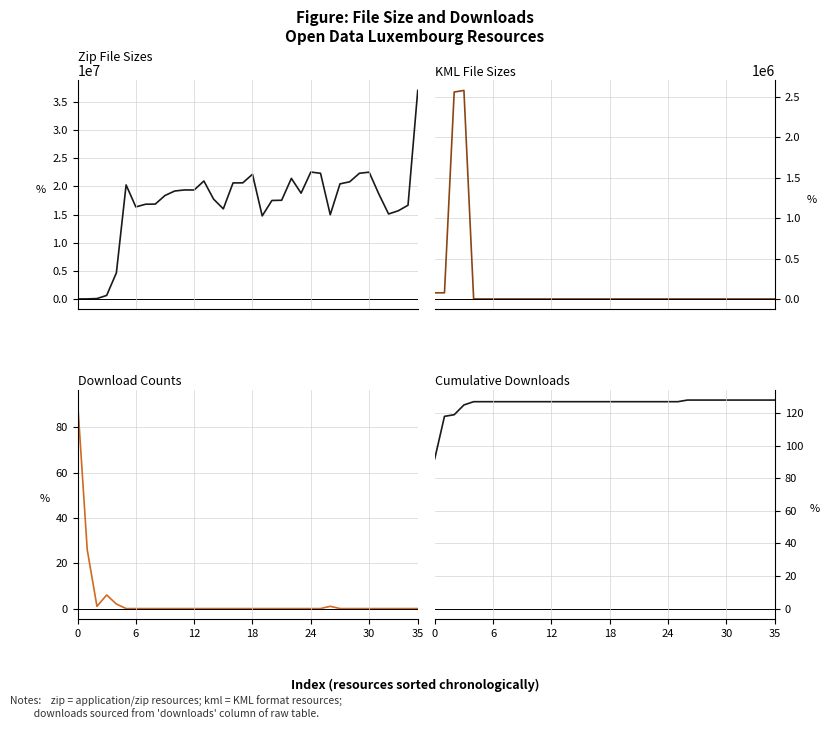

How many lines are shown in the chart?

4